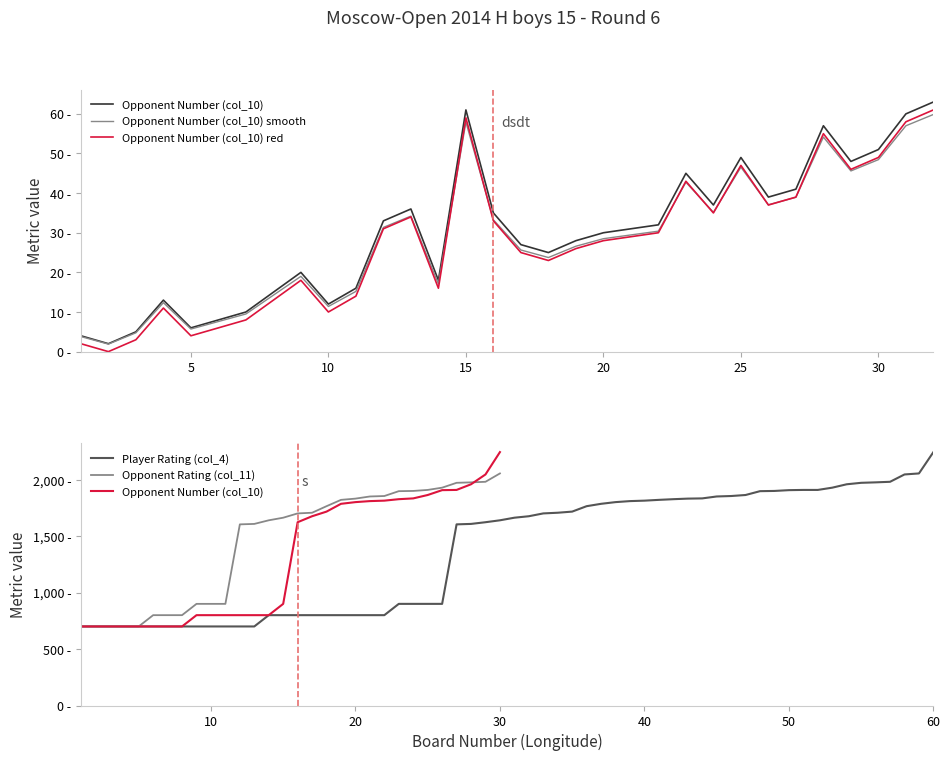

At which category does Opponent Rating (col_11) reach its first local valley?

4